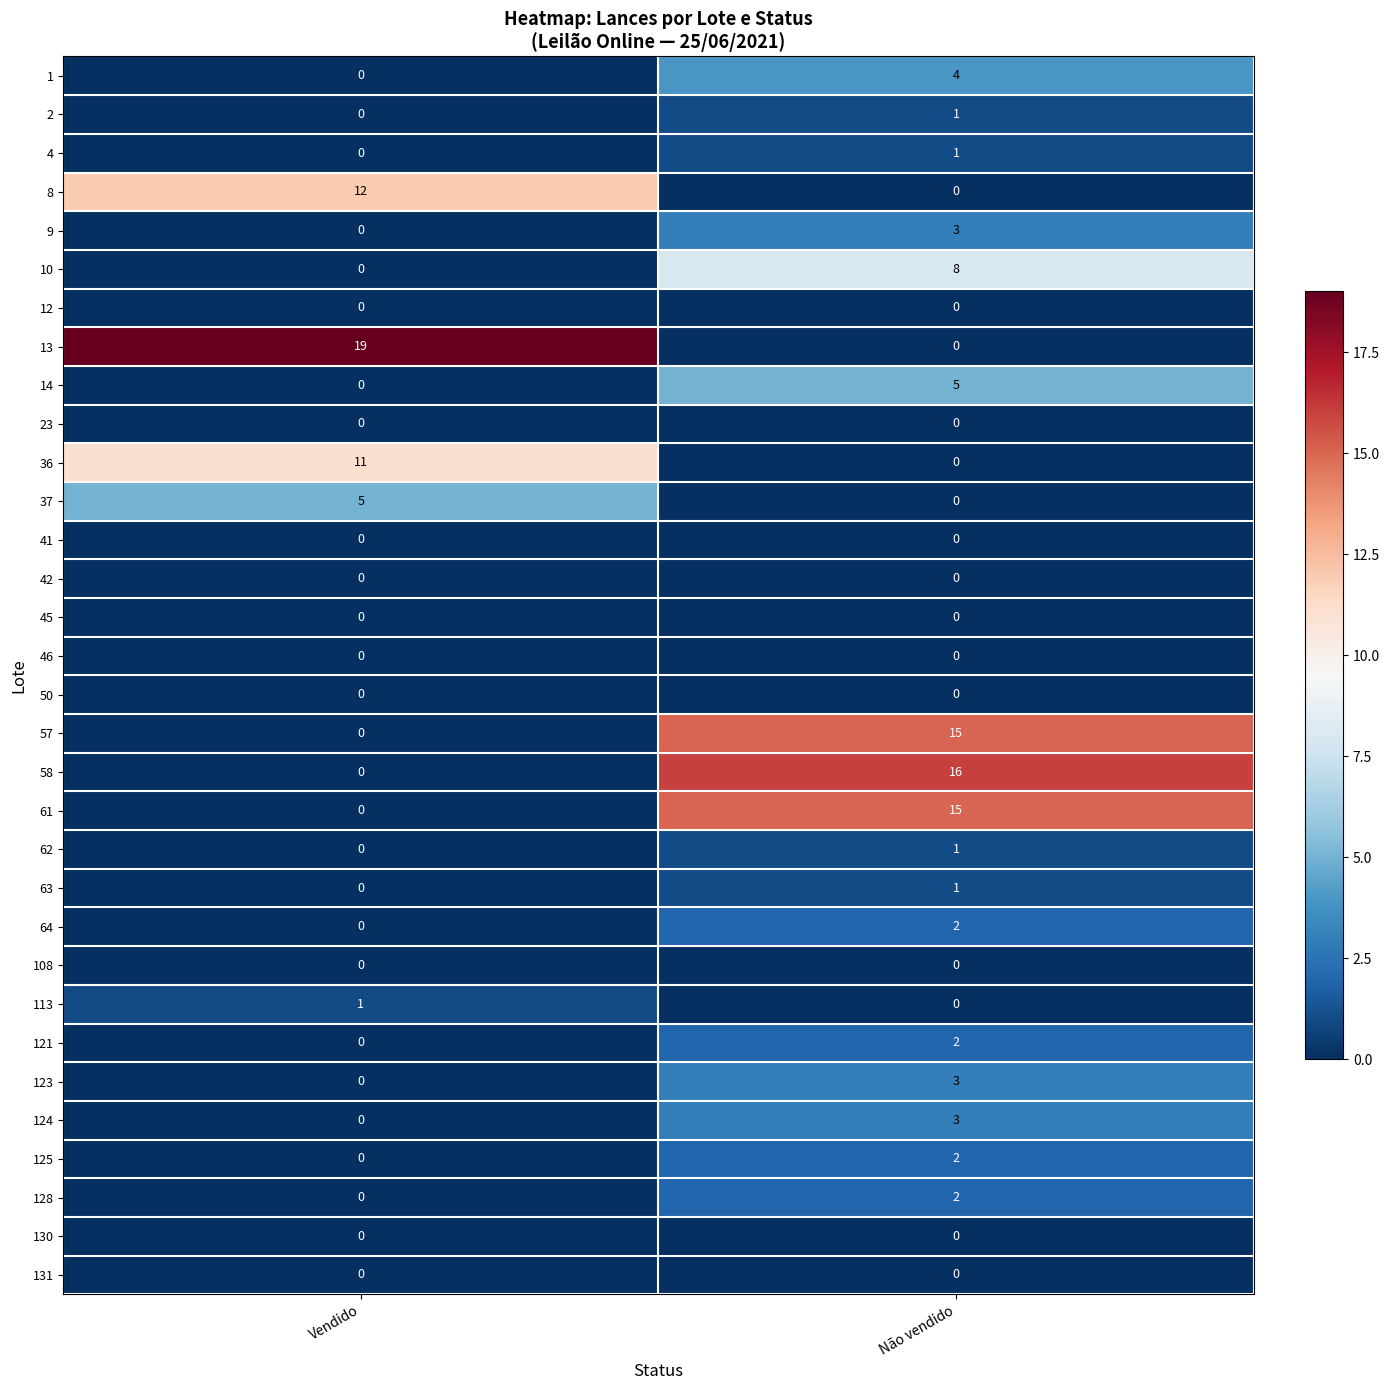

True or false: 9 has a value of 3 at Não vendido.

True